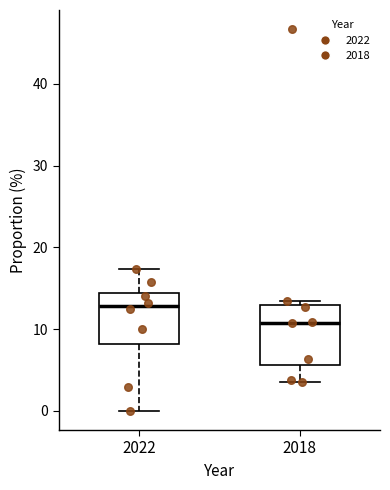

Reading left to right, transcribe this box plot: for each box, give where its median line is, the range the box spans, and where its two whiskers end, as read against the y-axis. The values are not printed on the chart, so give them approximately, as read against the axis.

2022: median 13, box 8 to 14, whiskers 0 to 17
2018: median 11, box 6 to 13, whiskers 4 to 14